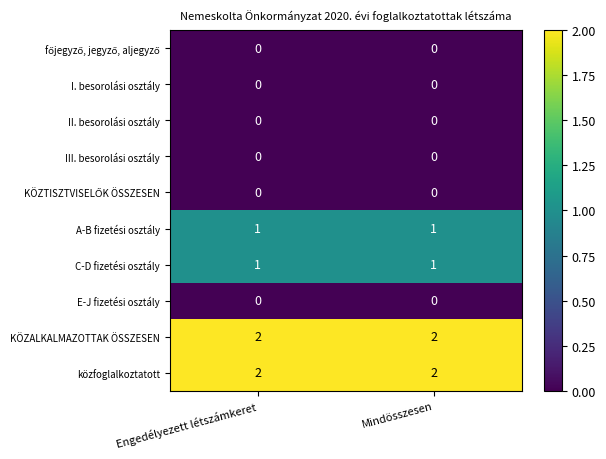

What is the total value across all series at Mindösszesen?

6